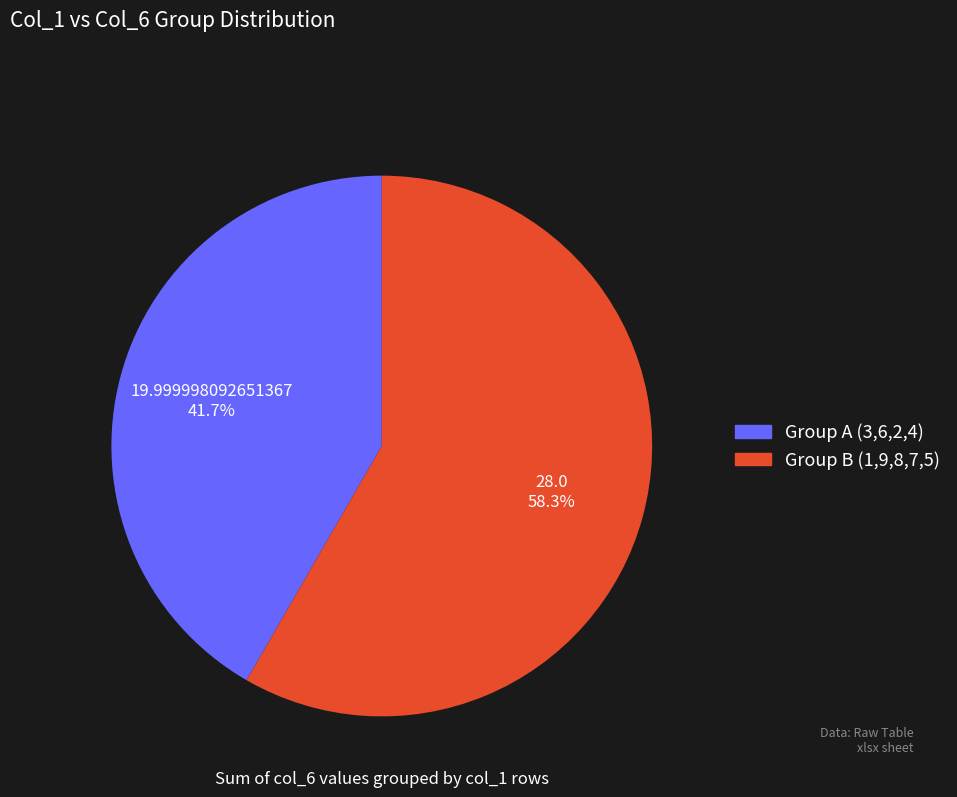

Is there any slice that represents more than half of the pie?

Yes